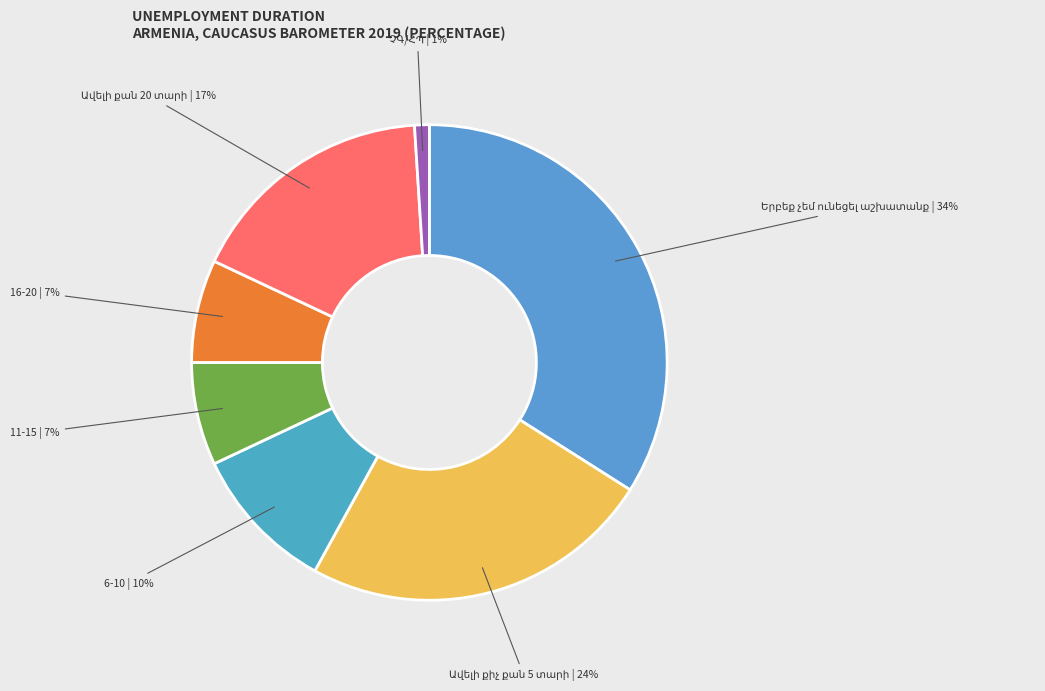

What percentage is the 6-10 | 10% slice, to the nearest percent?

10%